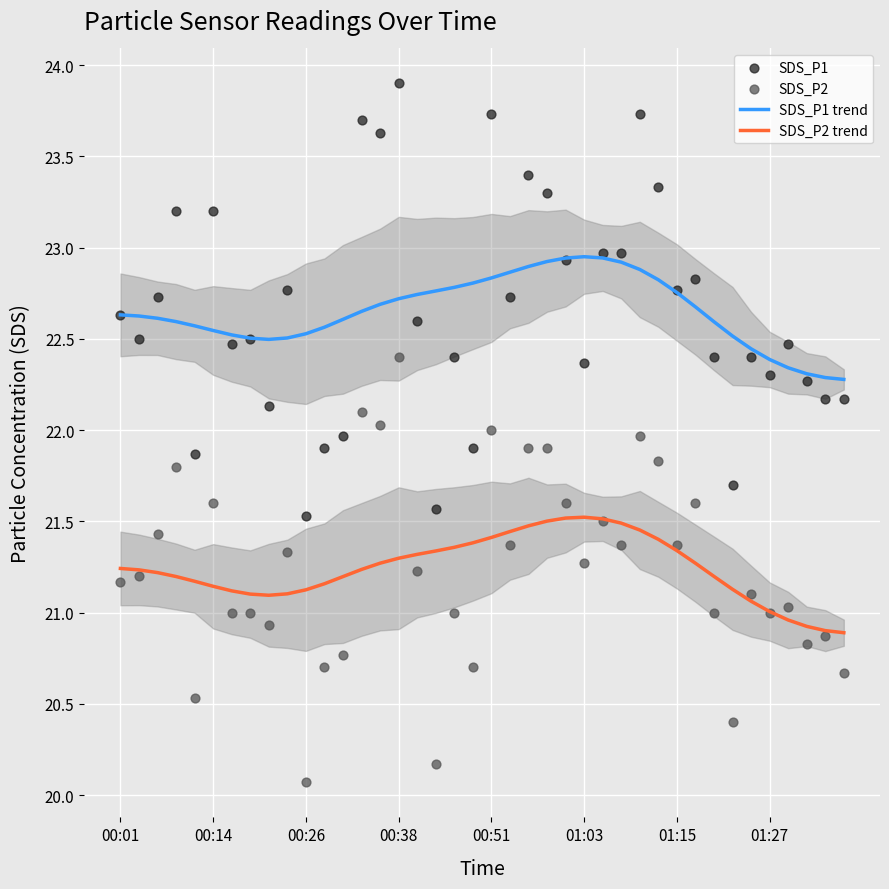

True or false: SDS_P1 trend and SDS_P2 trend intersect in this chart.

False